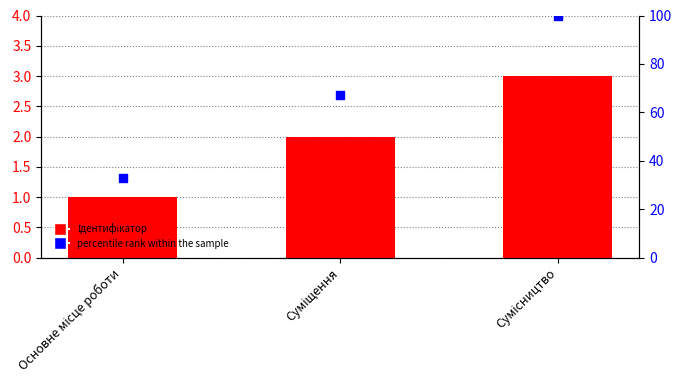

Which series has the largest total across all categories?

percentile rank within the sample